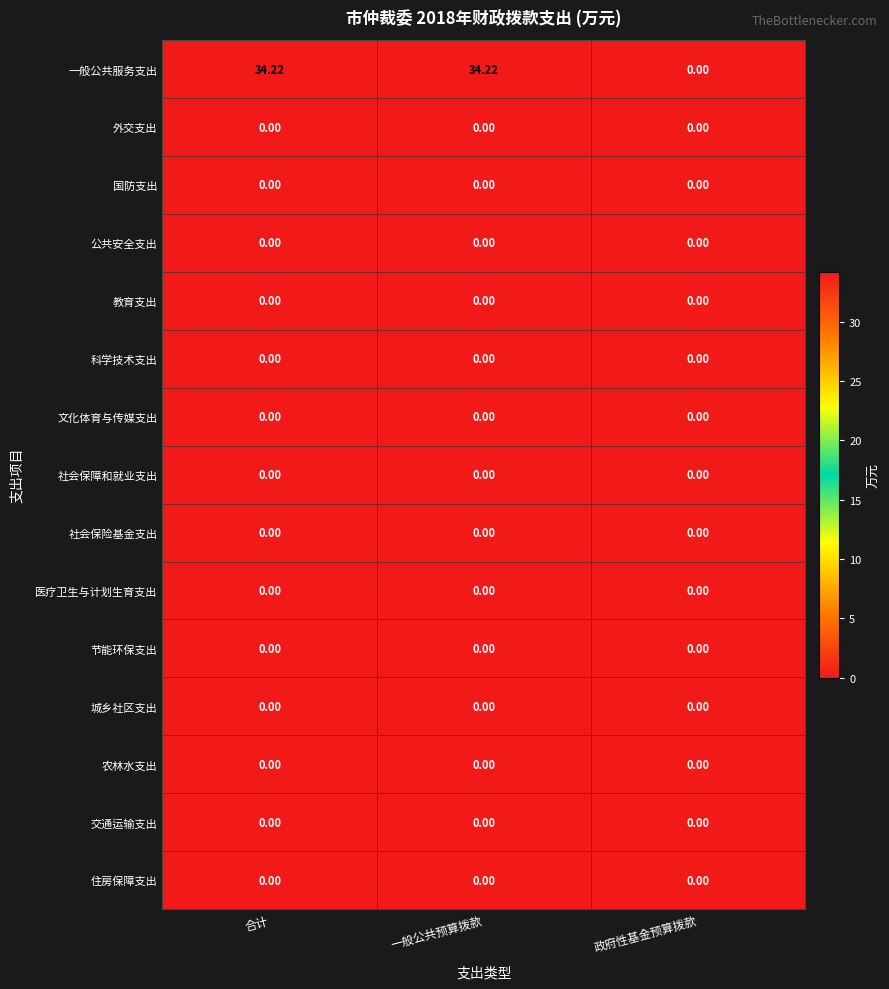

How many categories are shown in the chart?

3